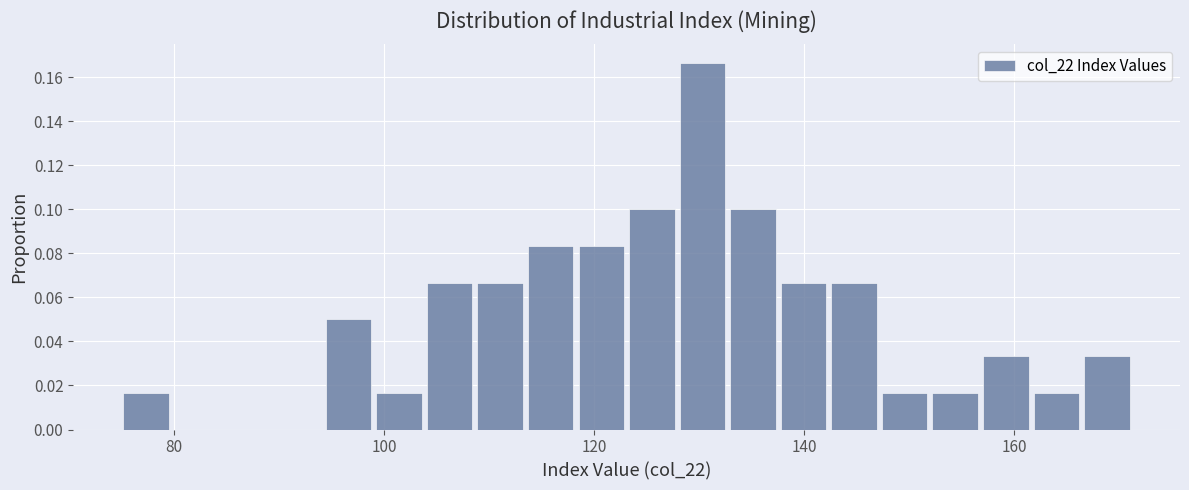

Read against the x-axis, roughly where is the centre of the tallest bar?

130